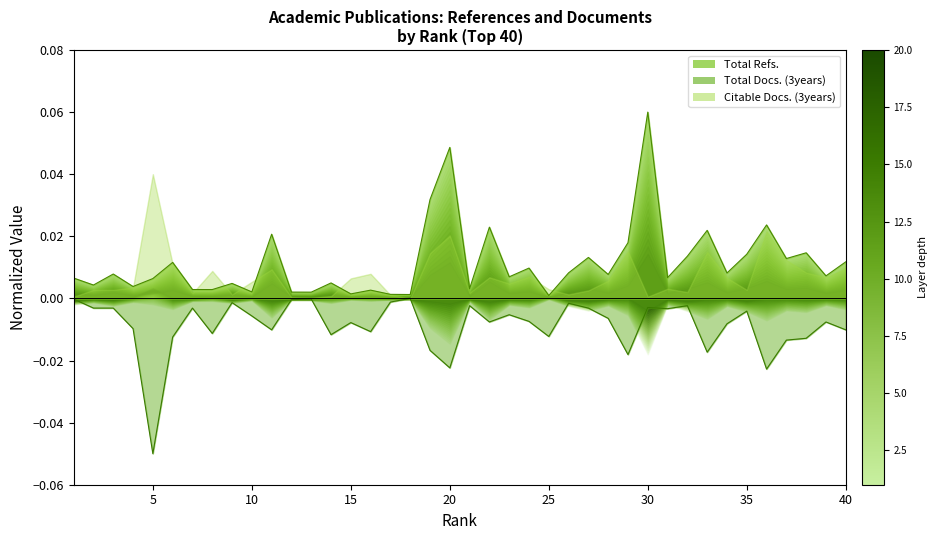

Where is Total Docs. (3years) nearest to the value 0?

18